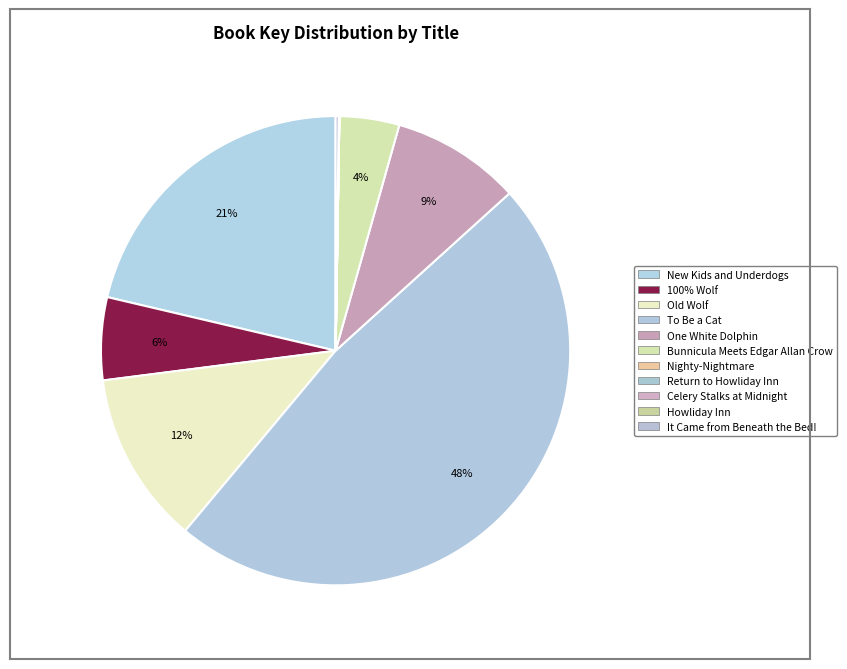

Which slice is the smallest?

Celery Stalks at Midnight